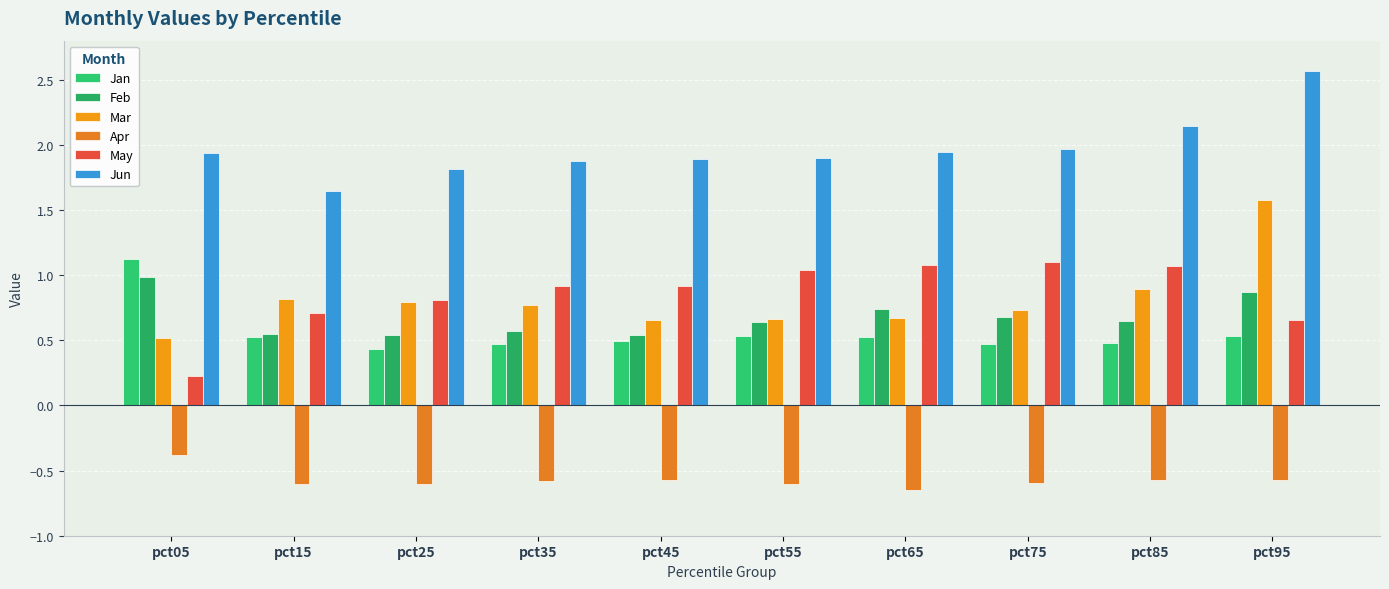

How many distinct data groups are displayed?

6